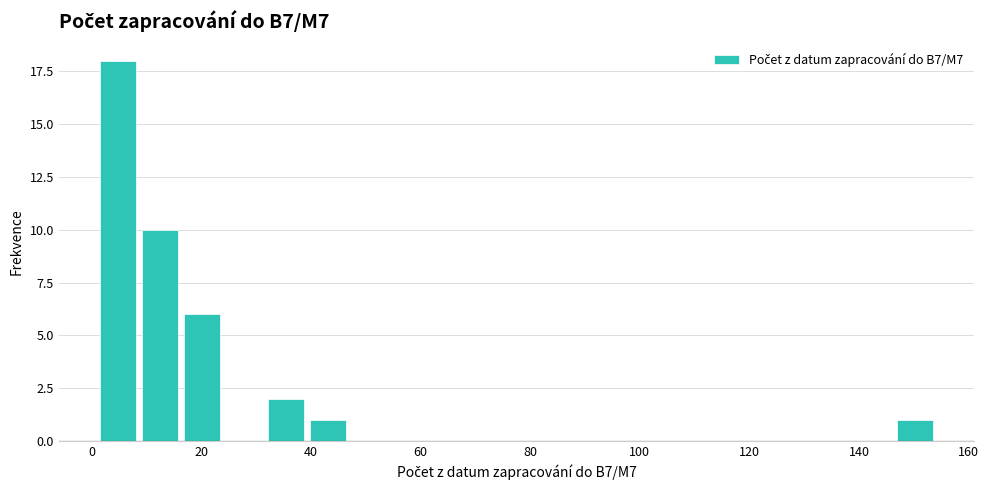

Around what value on the x-axis is the tallest bar? Give the approximate position of its centre, as read against the axis.

4